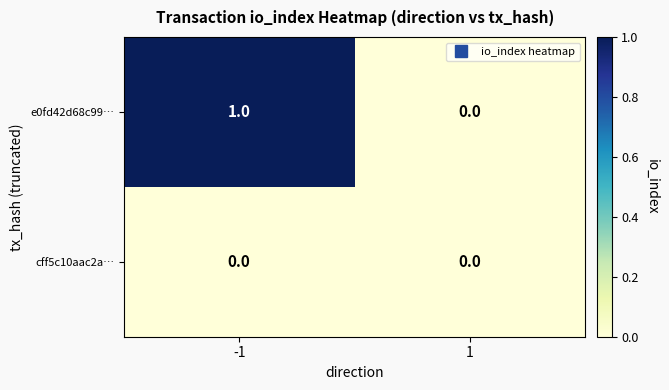

What is the spread (max minus min) of values at -1?

1